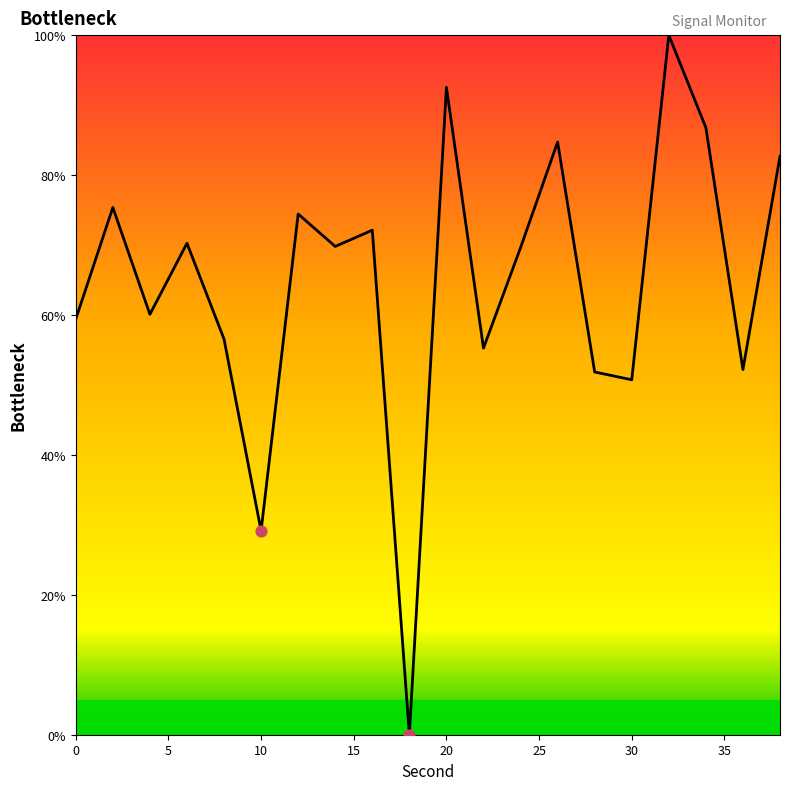

What is the difference between the maximum and minimum values?

100.0